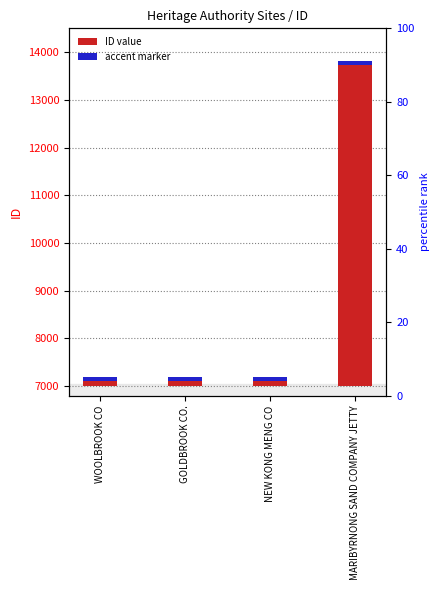

What is the greatest value displayed?

6774